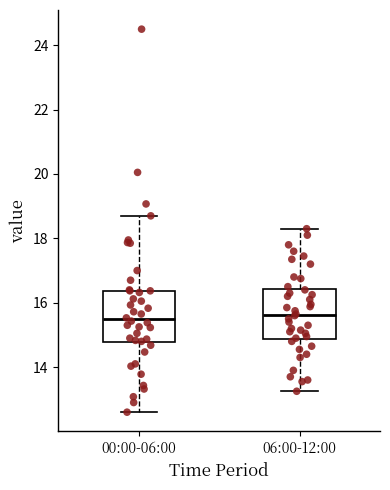

Reading left to right, transcribe this box plot: for each box, give where its median line is, the range the box spans, and where its two whiskers end, as read against the y-axis. The values are not printed on the chart, so give them approximately, as read against the axis.

00:00-06:00: median 15.4, box 14.8 to 16.4, whiskers 12.6 to 18.8
06:00-12:00: median 15.6, box 14.8 to 16.4, whiskers 13.2 to 18.4